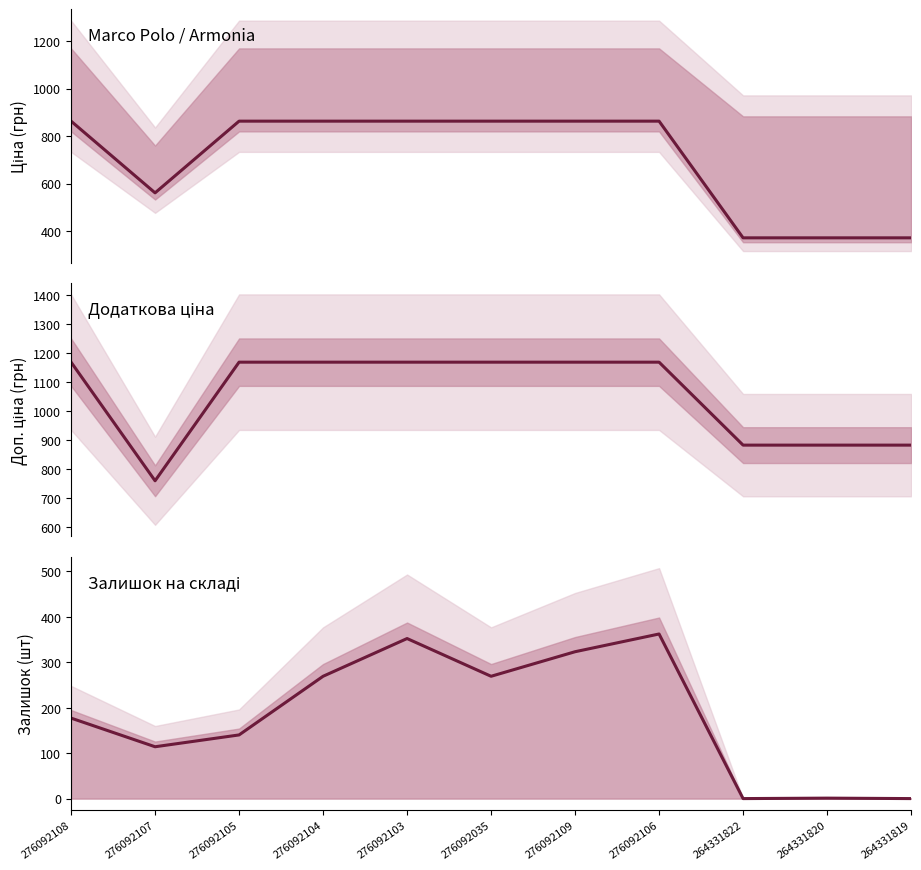

Which has a higher value, 264331822 or 264331820?

264331822